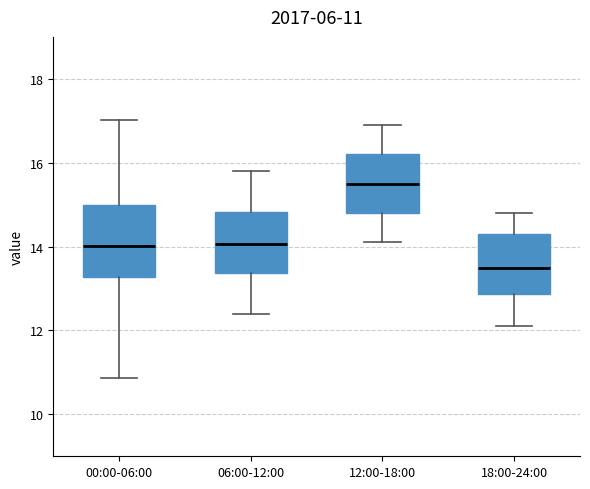

Which box's median line is the lowest?

18:00-24:00